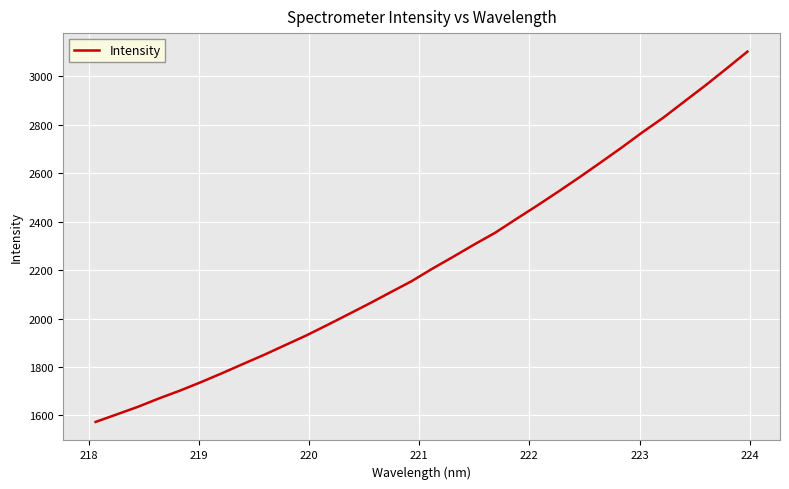

Reading left to right, what are all the values shown in this chart?

1573.4	1604.3	1635.5	1670.0	1702.4	1737.4	1774.2	1812.4	1850.1	1890.1	1929.9	1973.0	2017.2	2061.7	2107.8	2153.5	2205.8	2255.3	2306.0	2354.7	2411.3	2466.9	2524.3	2583.1	2643.7	2705.2	2769.0	2829.7	2896.3	2962.5	3031.6	3102.0